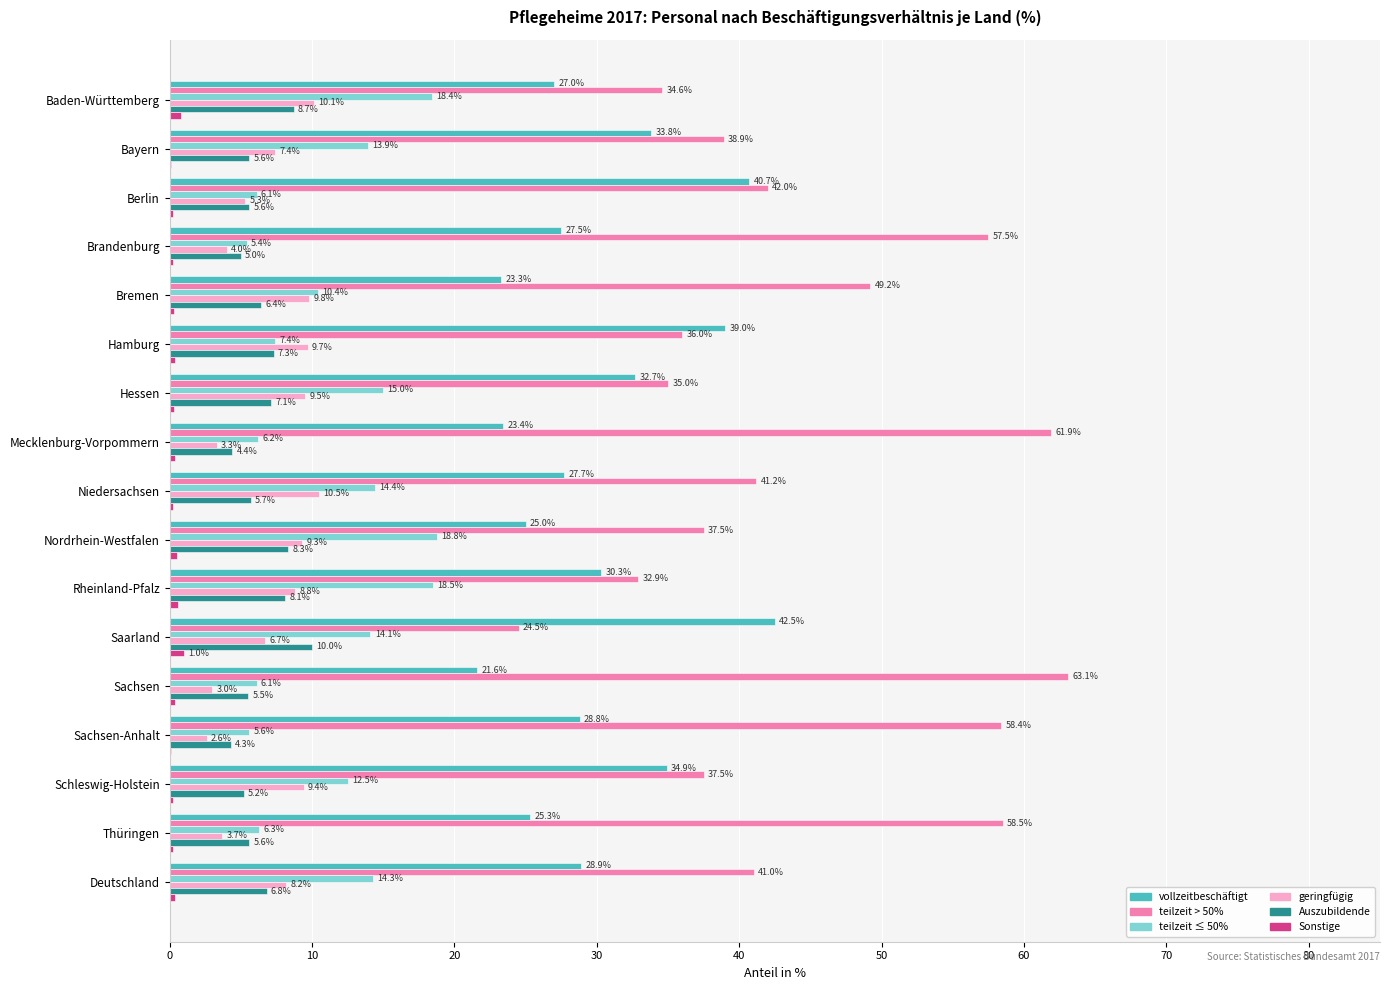

Between Baden-Württemberg and Thüringen, which series saw the biggest shift?

teilzeit > 50%